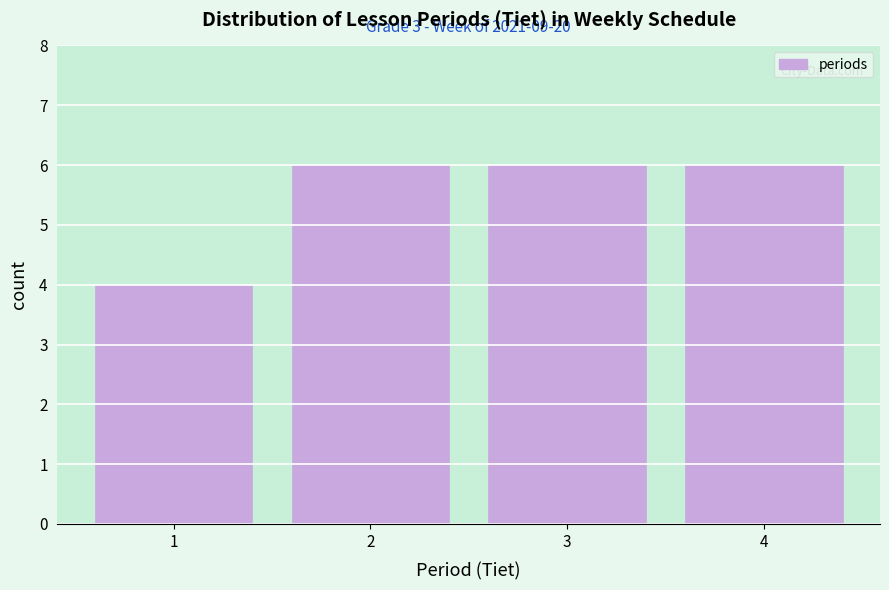

Reading left to right, extract all data points from this chart.

1=4	2=6	3=6	4=6